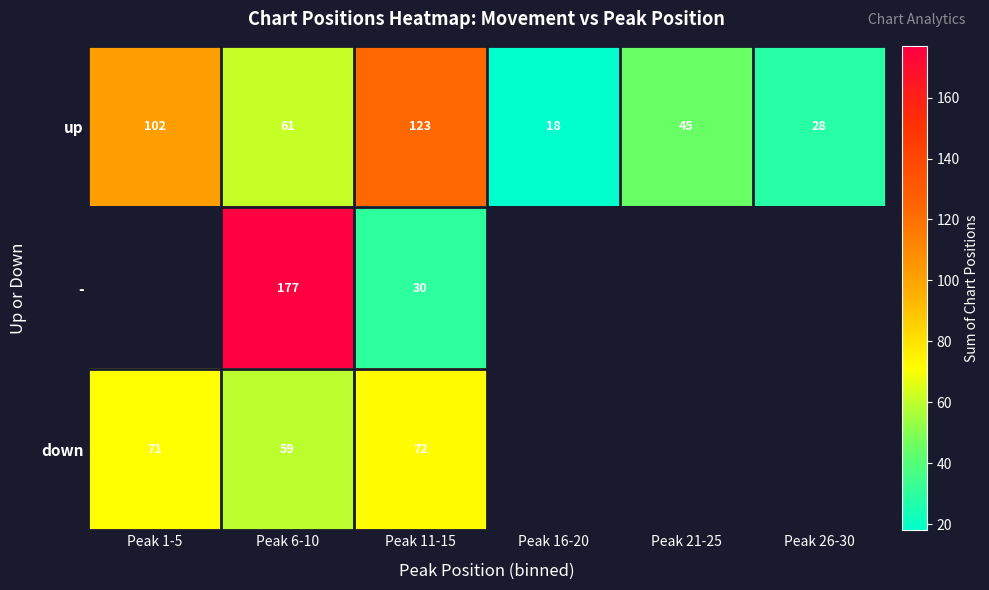

How many distinct data groups are displayed?

3